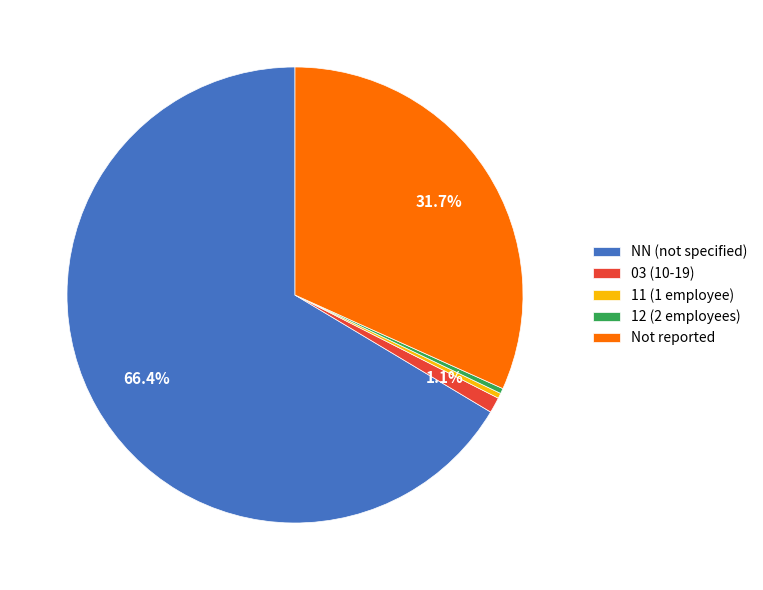

Which slice represents more than half of the pie?

NN (not specified)